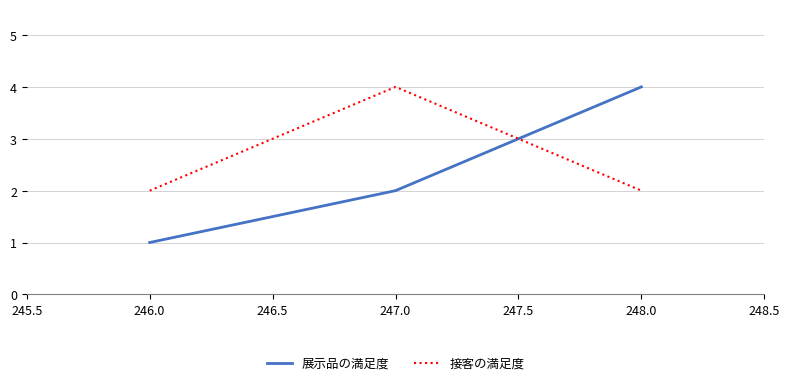

The value of 展示品の満足度 at 247.0 is 3. True or false?

False